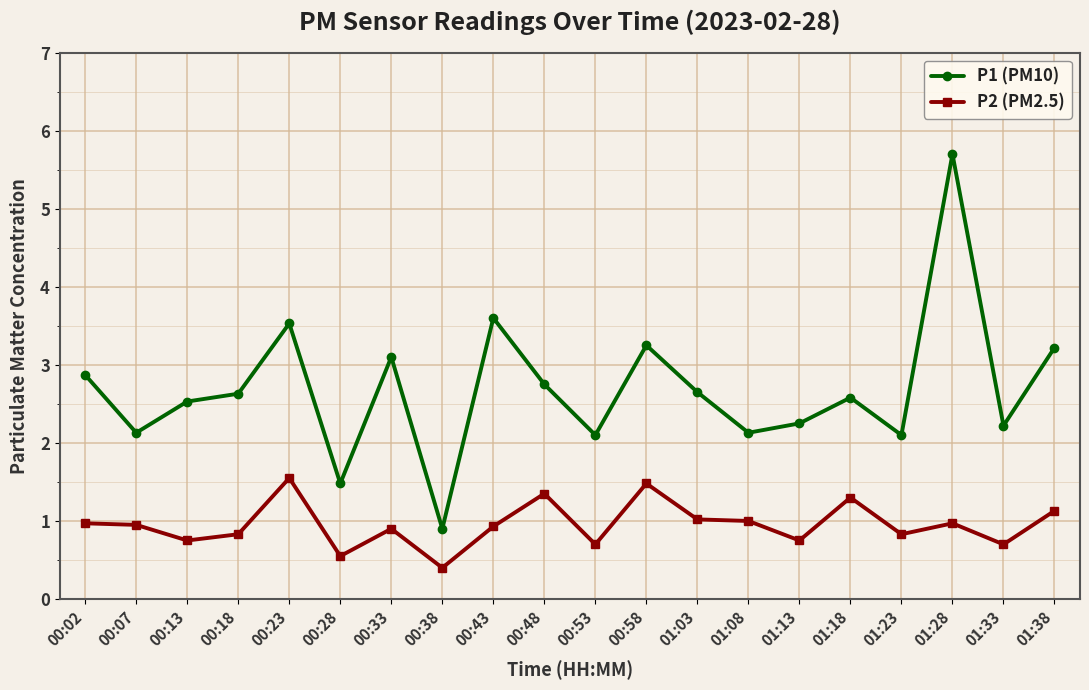

What is the difference between the highest and lowest values at 00:33?

2.2